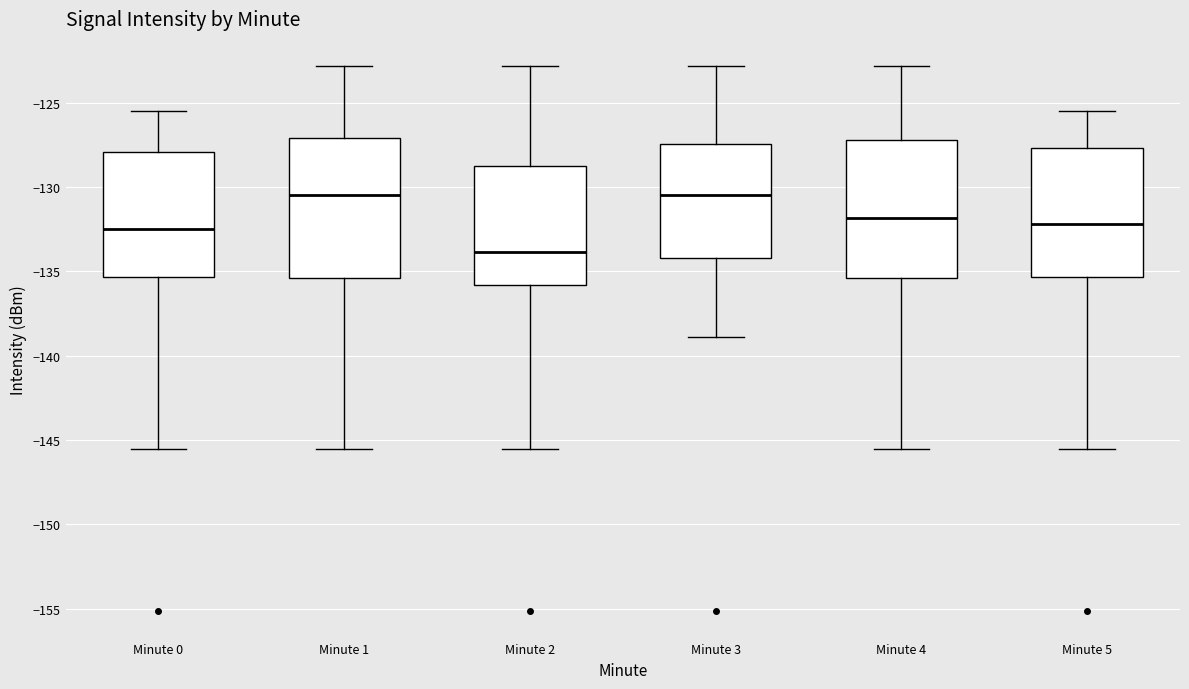

Where does the lower whisker of the box for Minute 3 end on the y-axis? The values are not printed on the chart, so give them approximately, as read against the axis.

-139.0